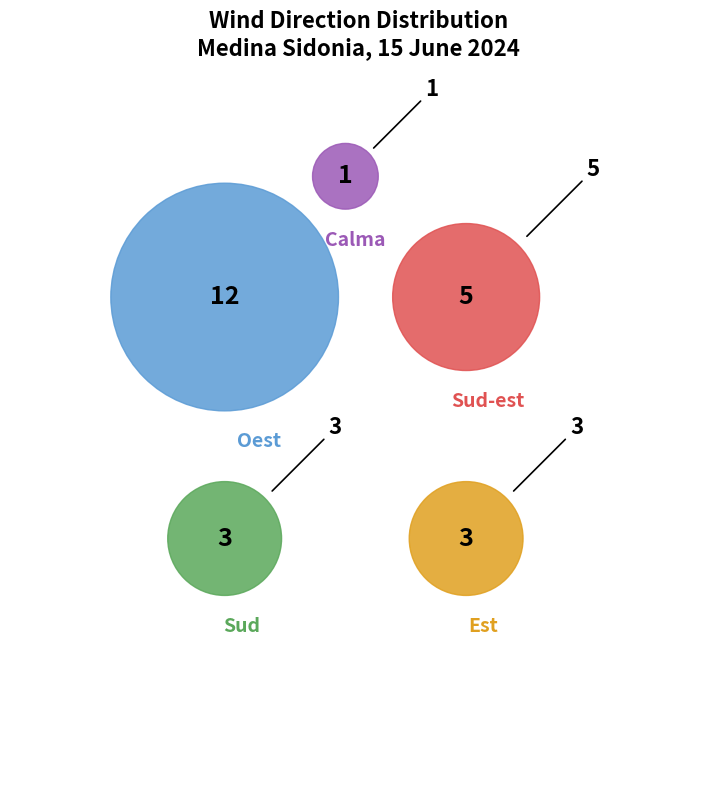

Which slice is the largest?

Oest